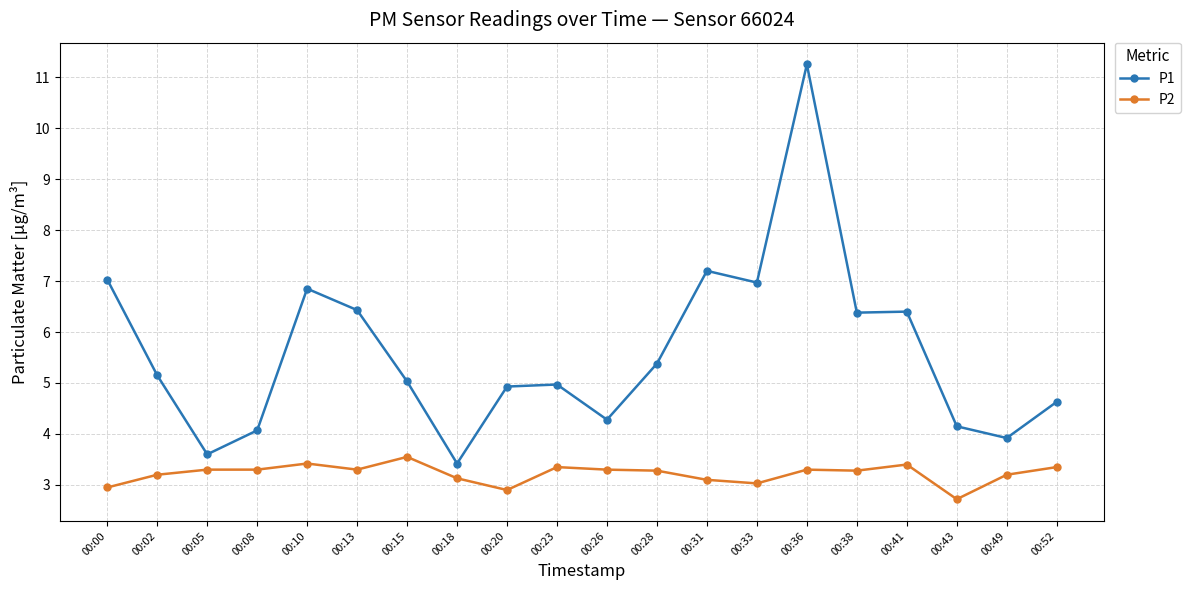

What is the minimum value shown in the chart?

2.7